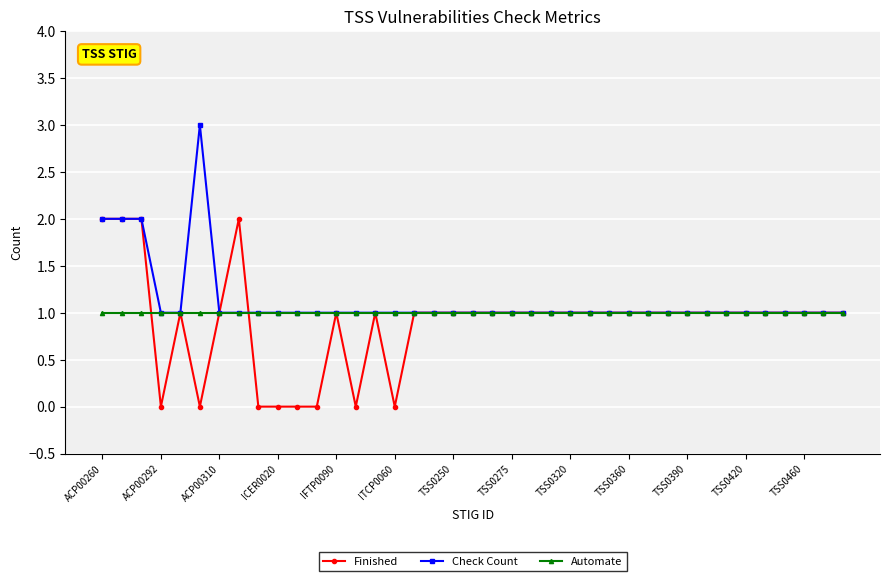

True or false: Check Count has more than 0 points higher than both neighbors.

True